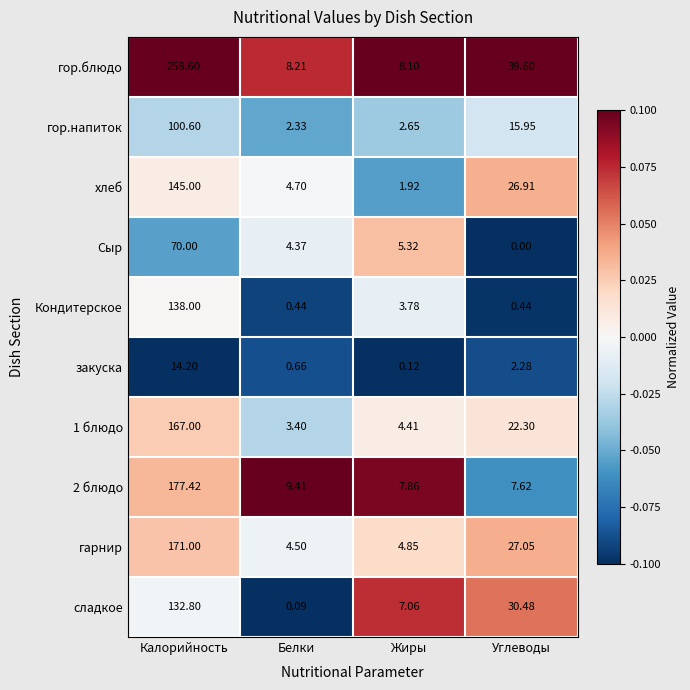

Between Калорийность and Белки, which series saw the biggest shift?

гор.блюдо